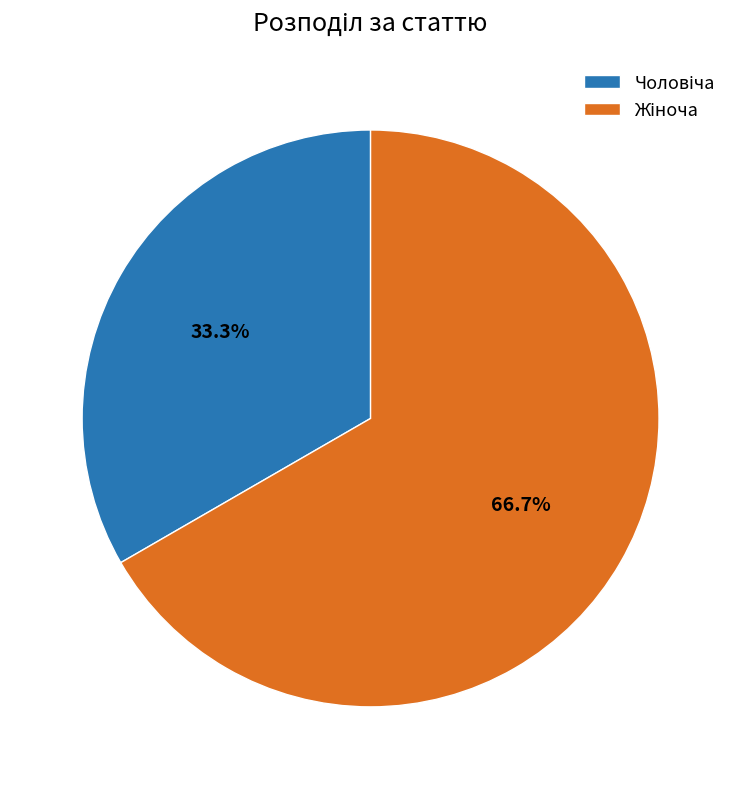

How many segments does this pie chart have?

2